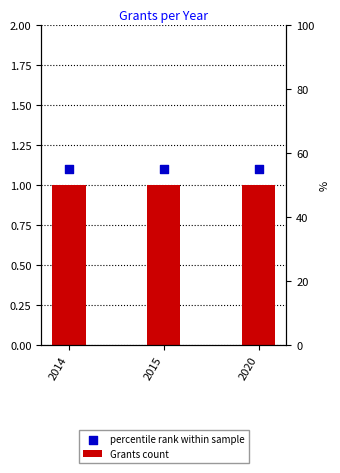

What is the total value across all series at 2014?

2.1